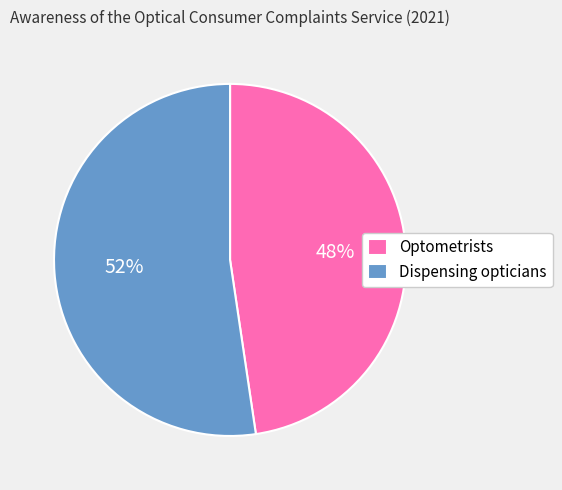

To the nearest percent, what percentage of the pie is Dispensing opticians?

52%